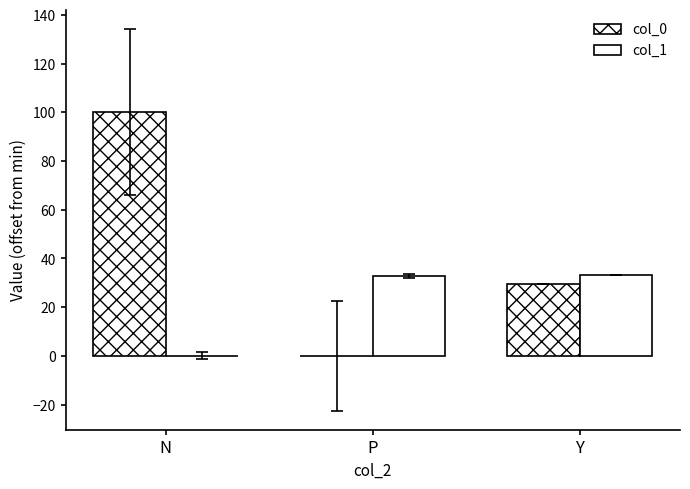

Rank the series by their maximum value, from lowest to highest.

col_1, col_0